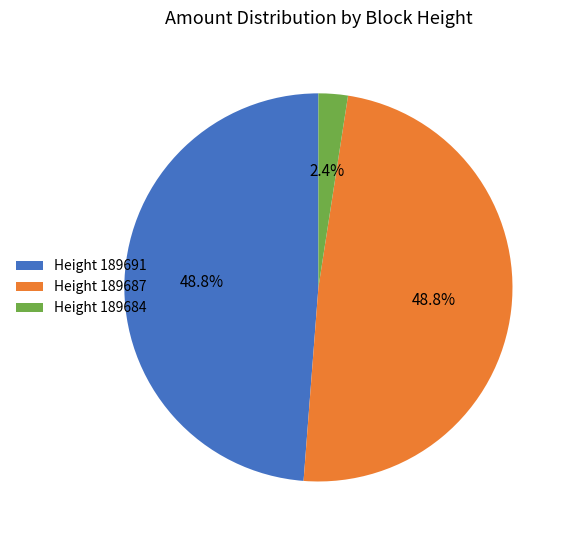

What percentage do Height 189691 and Height 189687 together represent?

97.6%